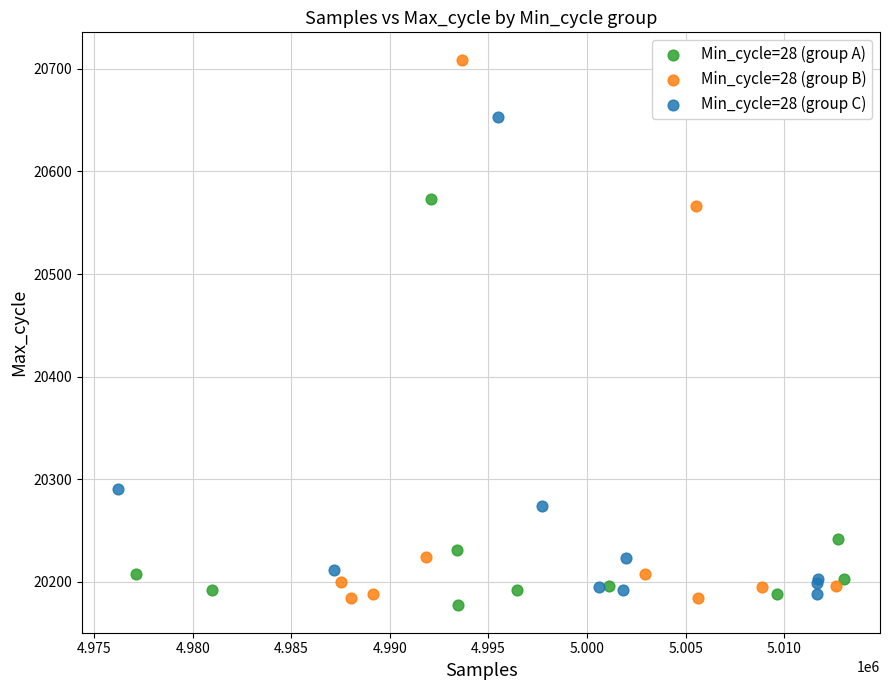

Which series has the largest Y range (max minus min)?

Min_cycle=28 (group B)